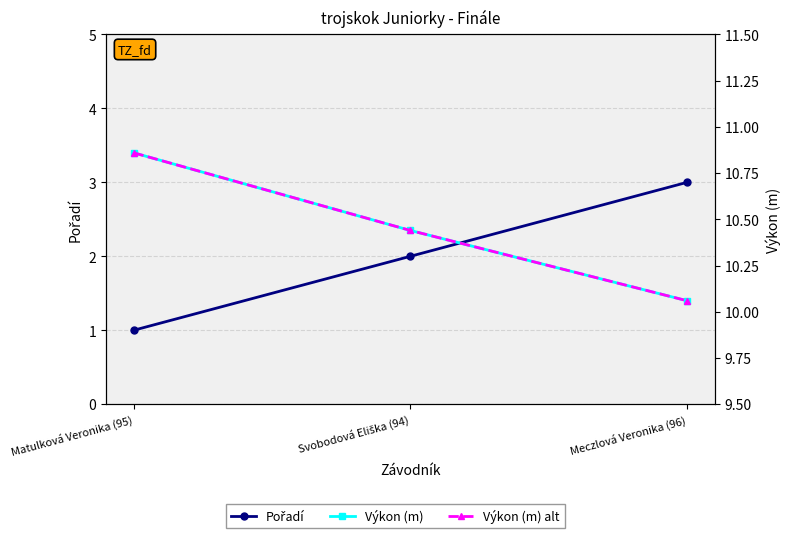

At which label is Výkon (m) alt closest to 10?

Meczlová Veronika (96)